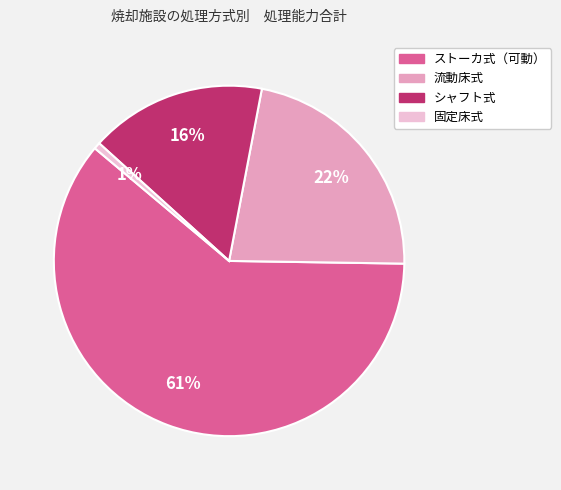

Which category has the biggest portion of the pie?

ストーカ式（可動）